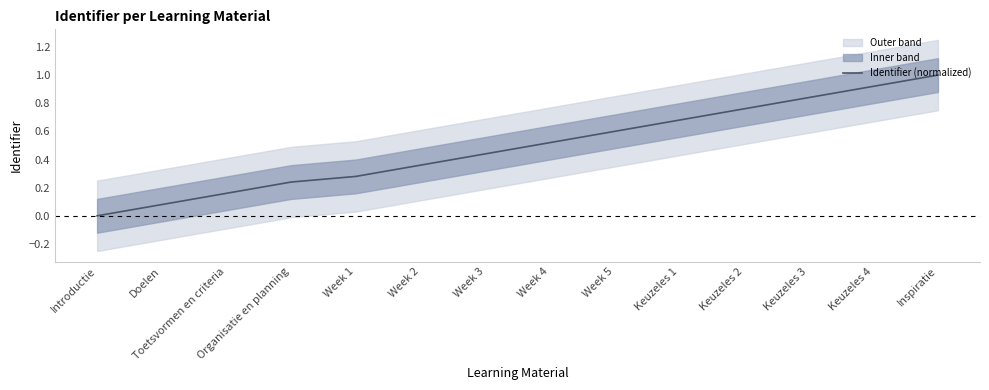

What is the maximum value shown in the chart?

1.0